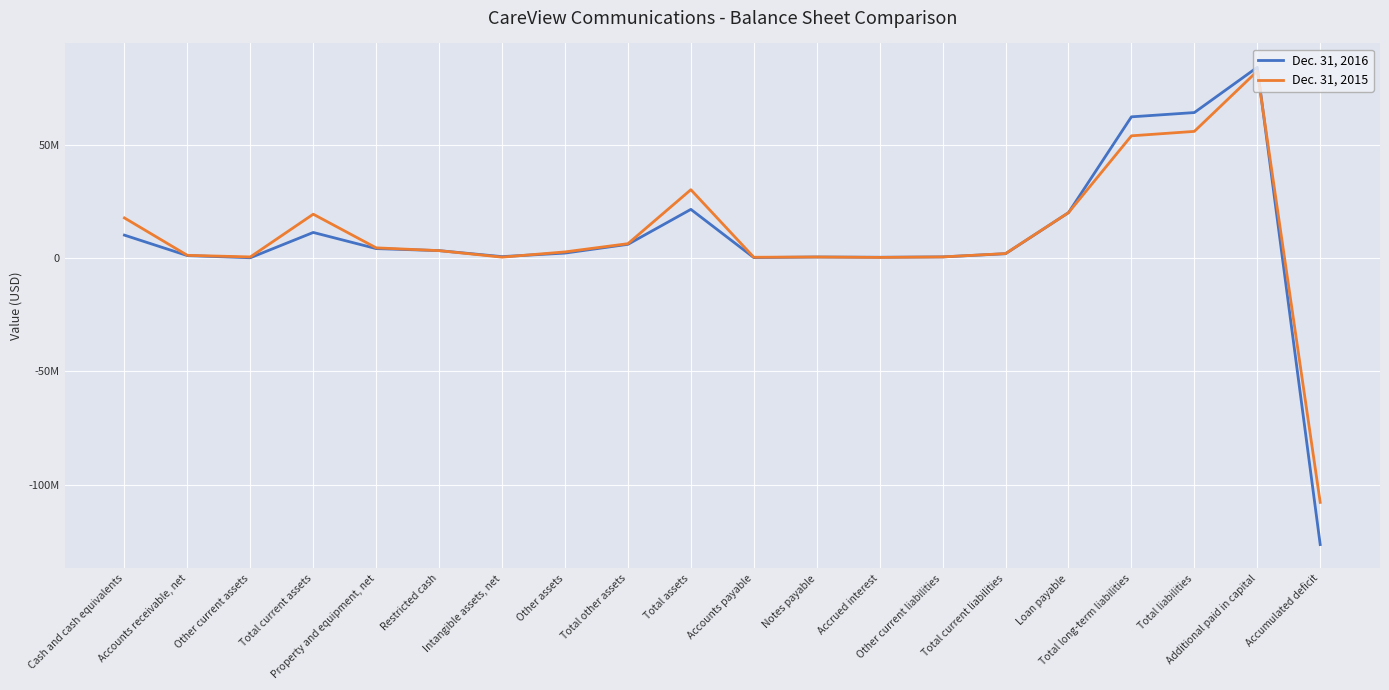

What is the difference between the second highest and second lowest values in the Dec. 31, 2015 series?

55592522